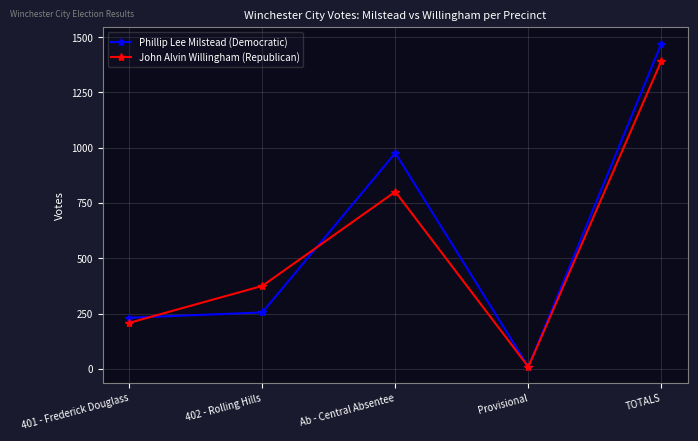

Count the John Alvin Willingham (Republican) values in the range 208 to 801.

3